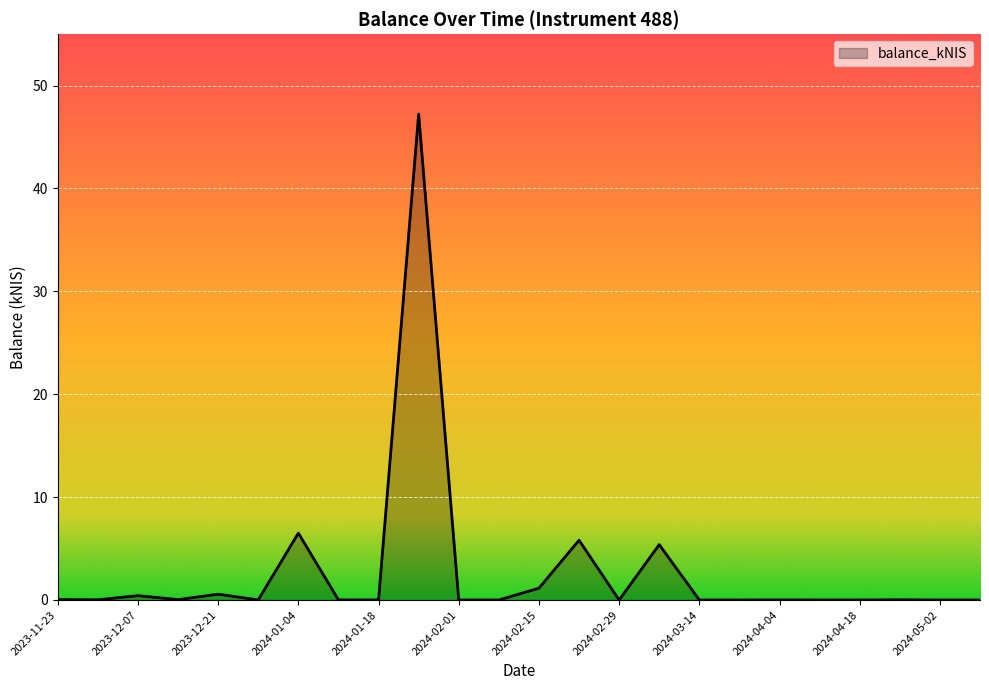

What is the average value?

2.8